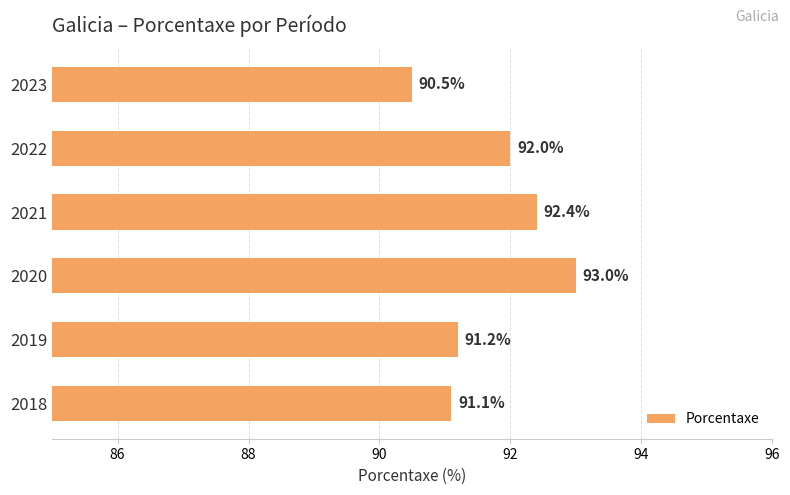

Reading bottom to top, extract all data points from this chart.

2018=91.1	2019=91.2	2020=93.0	2021=92.4	2022=92.0	2023=90.5